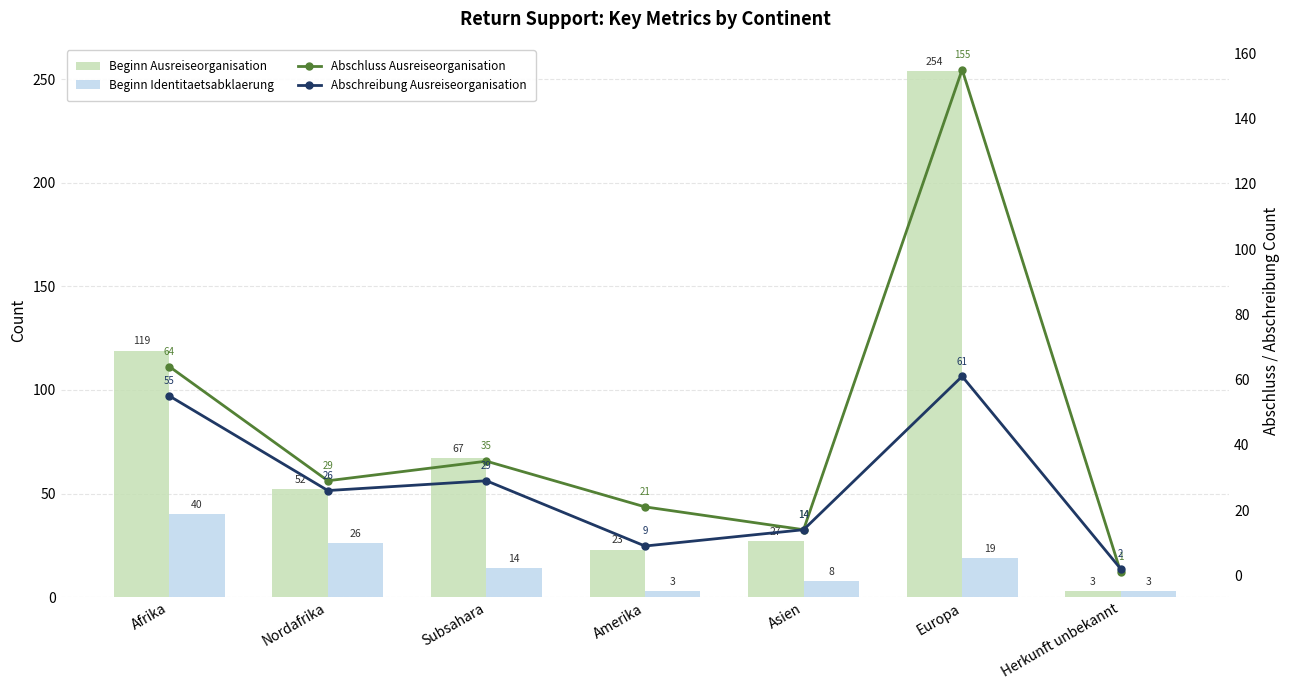

What are all the series names shown in the legend?

Beginn Ausreiseorganisation, Beginn Identitaetsabklaerung, Abschluss Ausreiseorganisation, Abschreibung Ausreiseorganisation